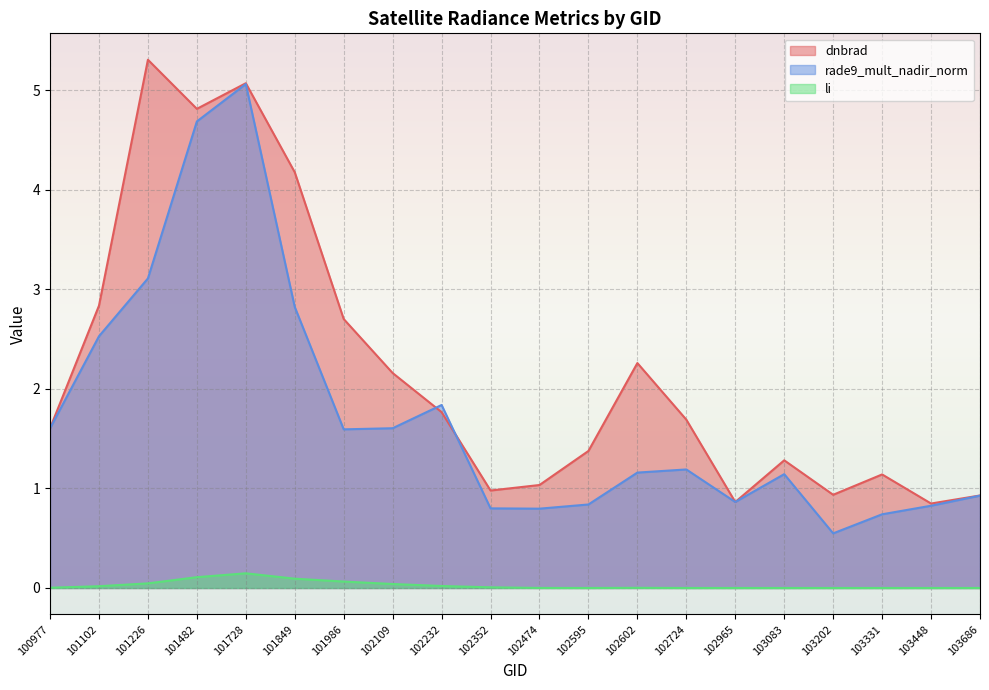

At how many categories does at least one series exceed 2?

8